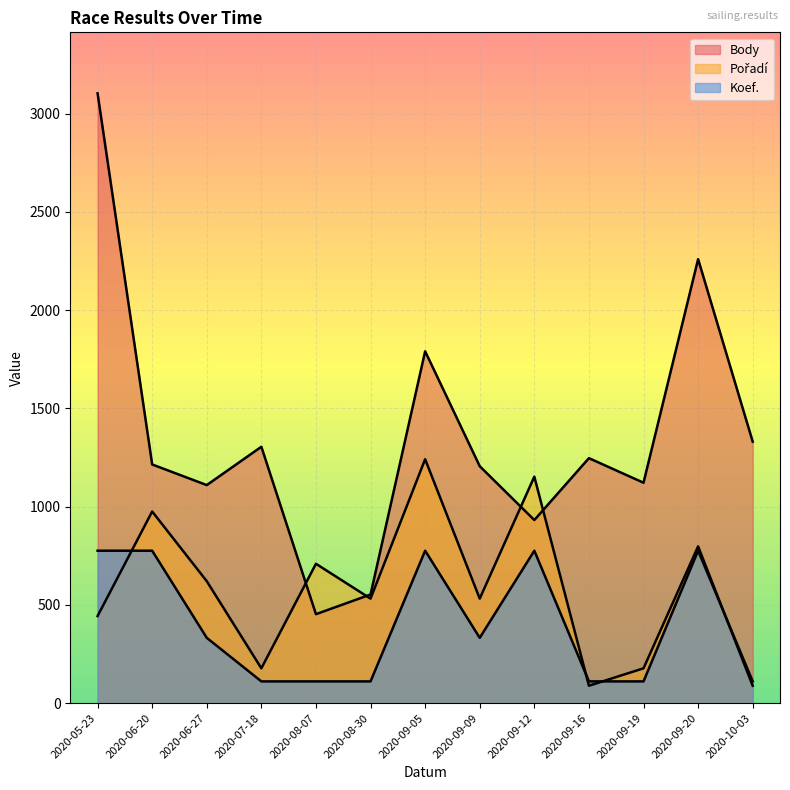

What is the sum of all Koef. values?

5210.3